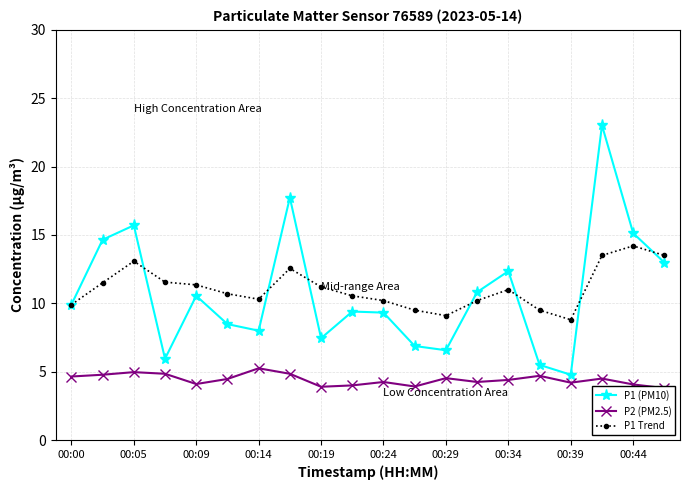

Which category has the highest value in the P1 Trend series?

00:44